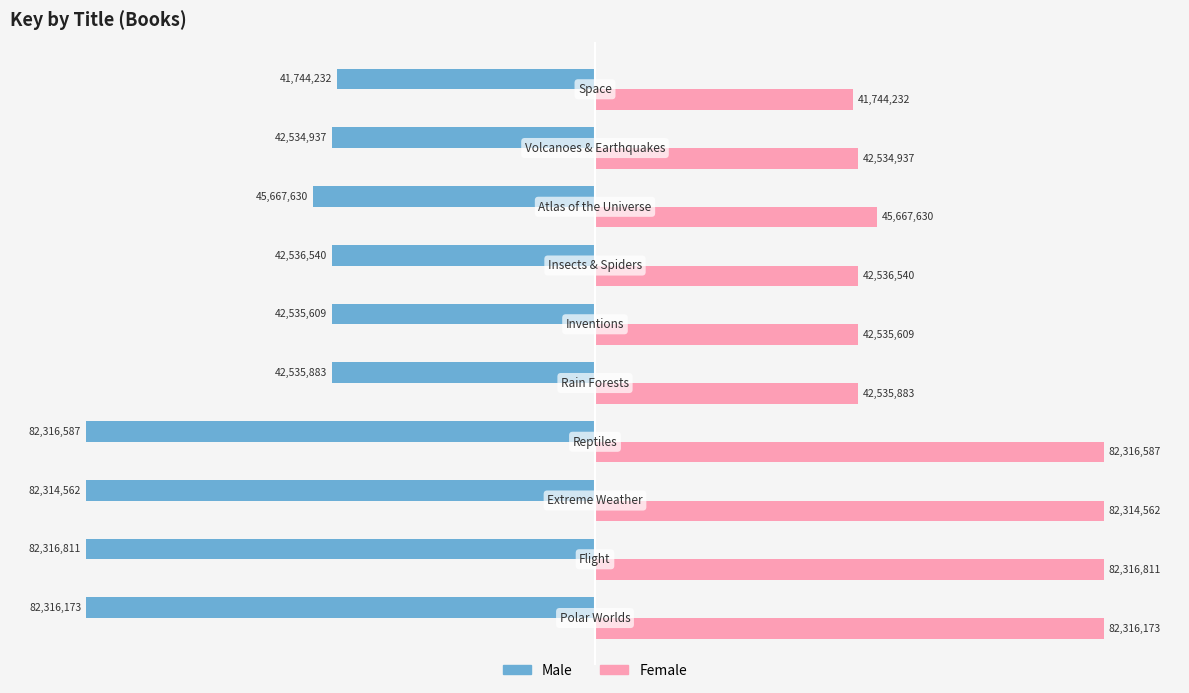

What are all the series names shown in the legend?

Male, Female